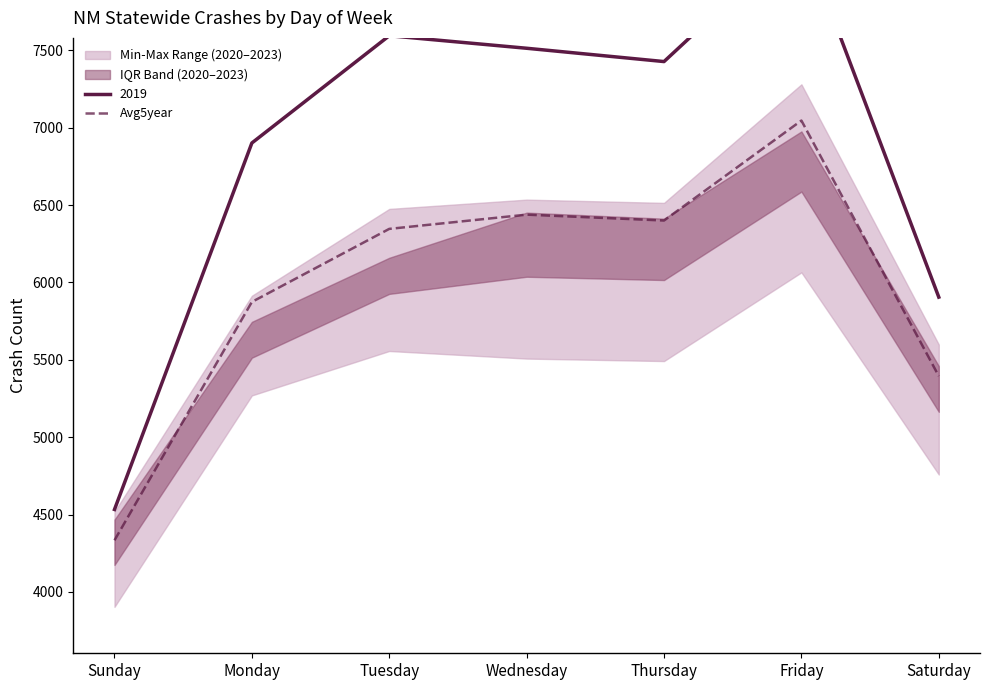

True or false: there are more than 1 points higher than both neighbors.

True